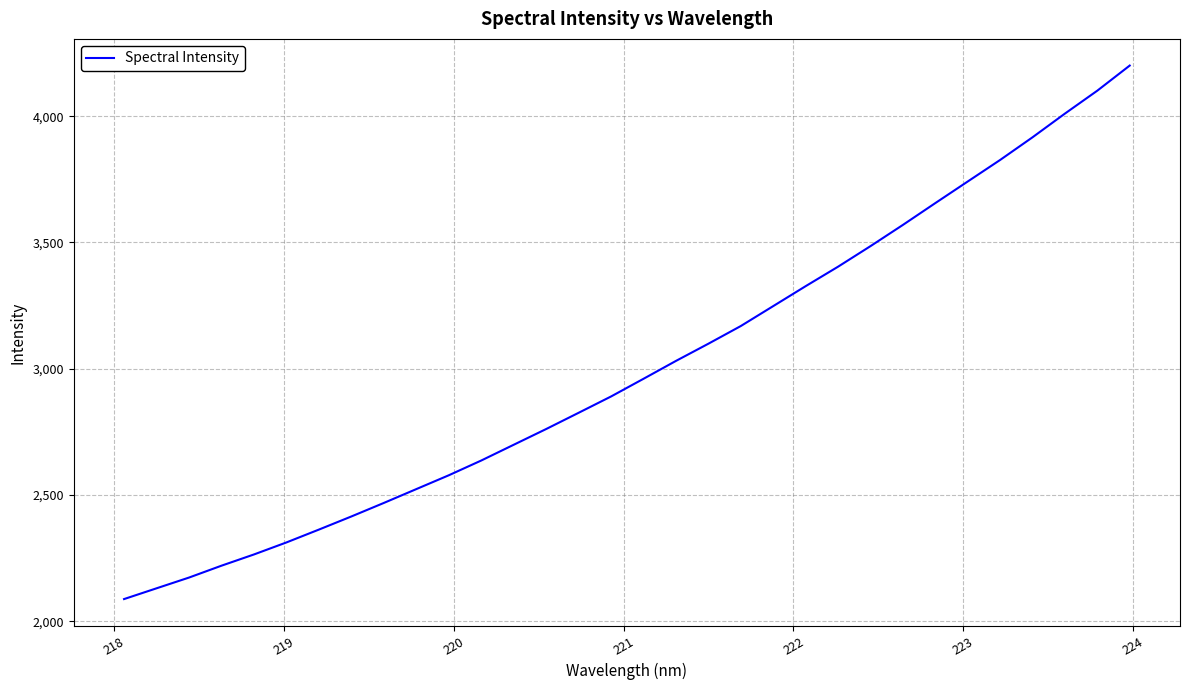

What is the maximum value shown in the chart?

4200.7